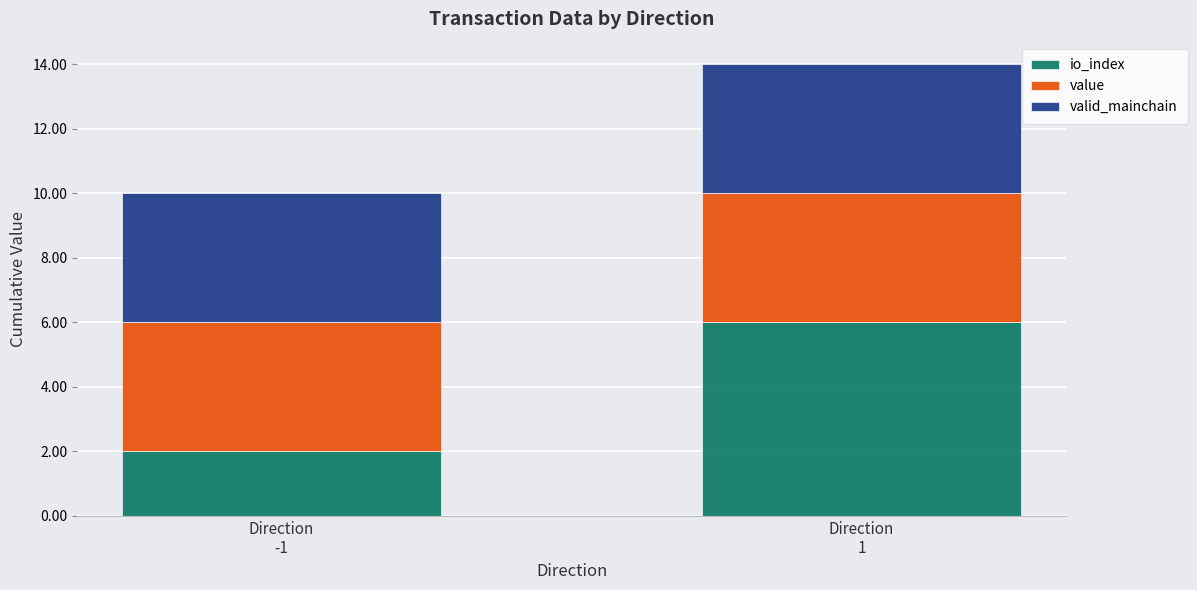

Does the chart contain any negative values?

No